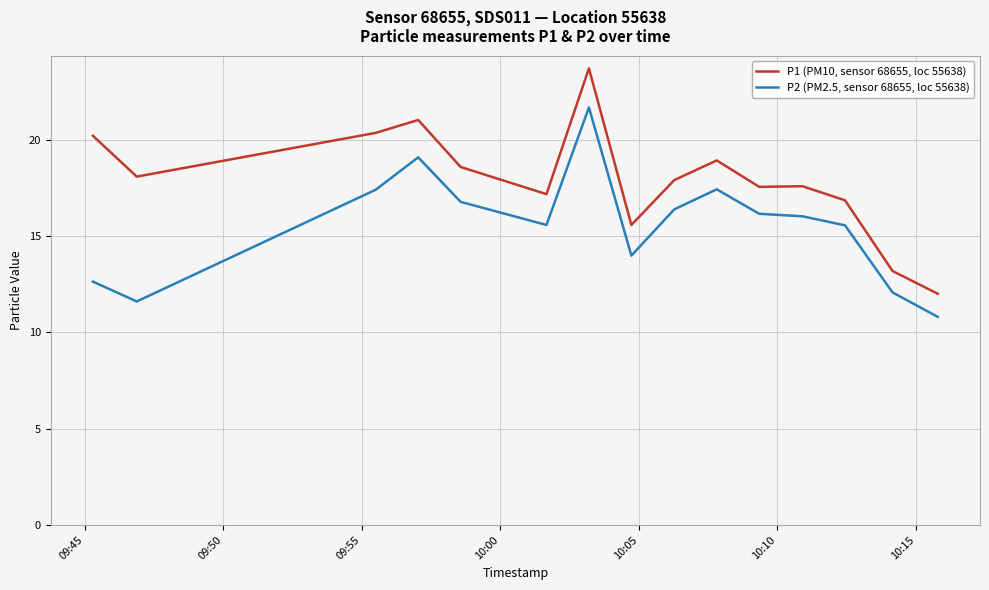

True or false: P2 (PM2.5, sensor 68655, loc 55638) and P1 (PM10, sensor 68655, loc 55638) cross at least once.

False